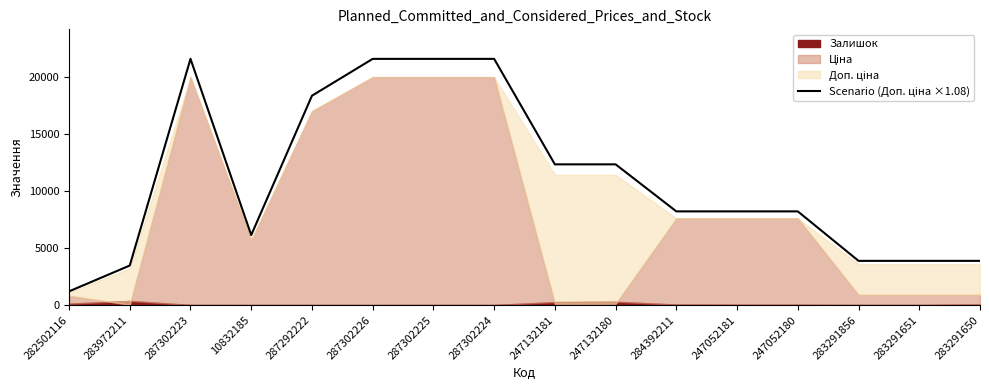

What is the label of the 9th point from the left?

247132181